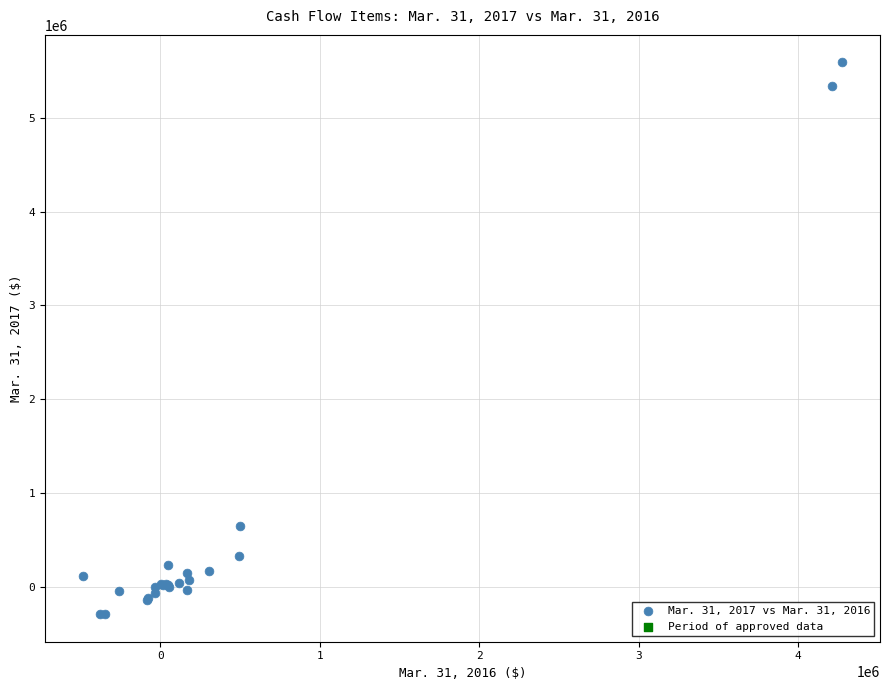

What Y value in the scatter plot is closest to 2648395?

646772